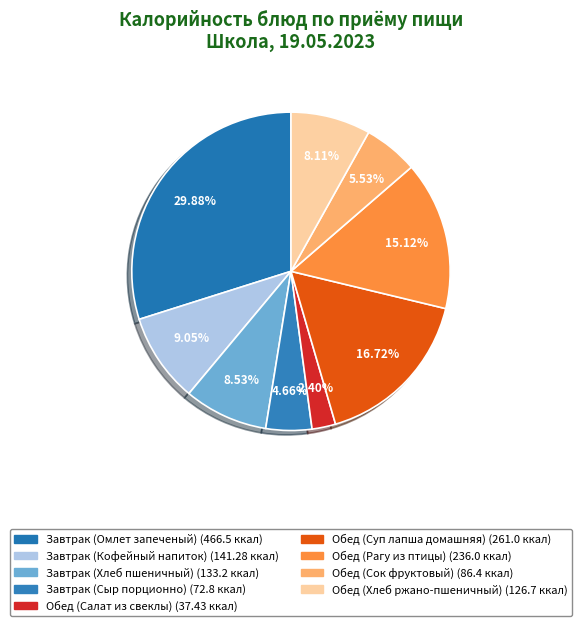

What is the largest slice in the pie chart?

Завтрак (Омлет запеченый)